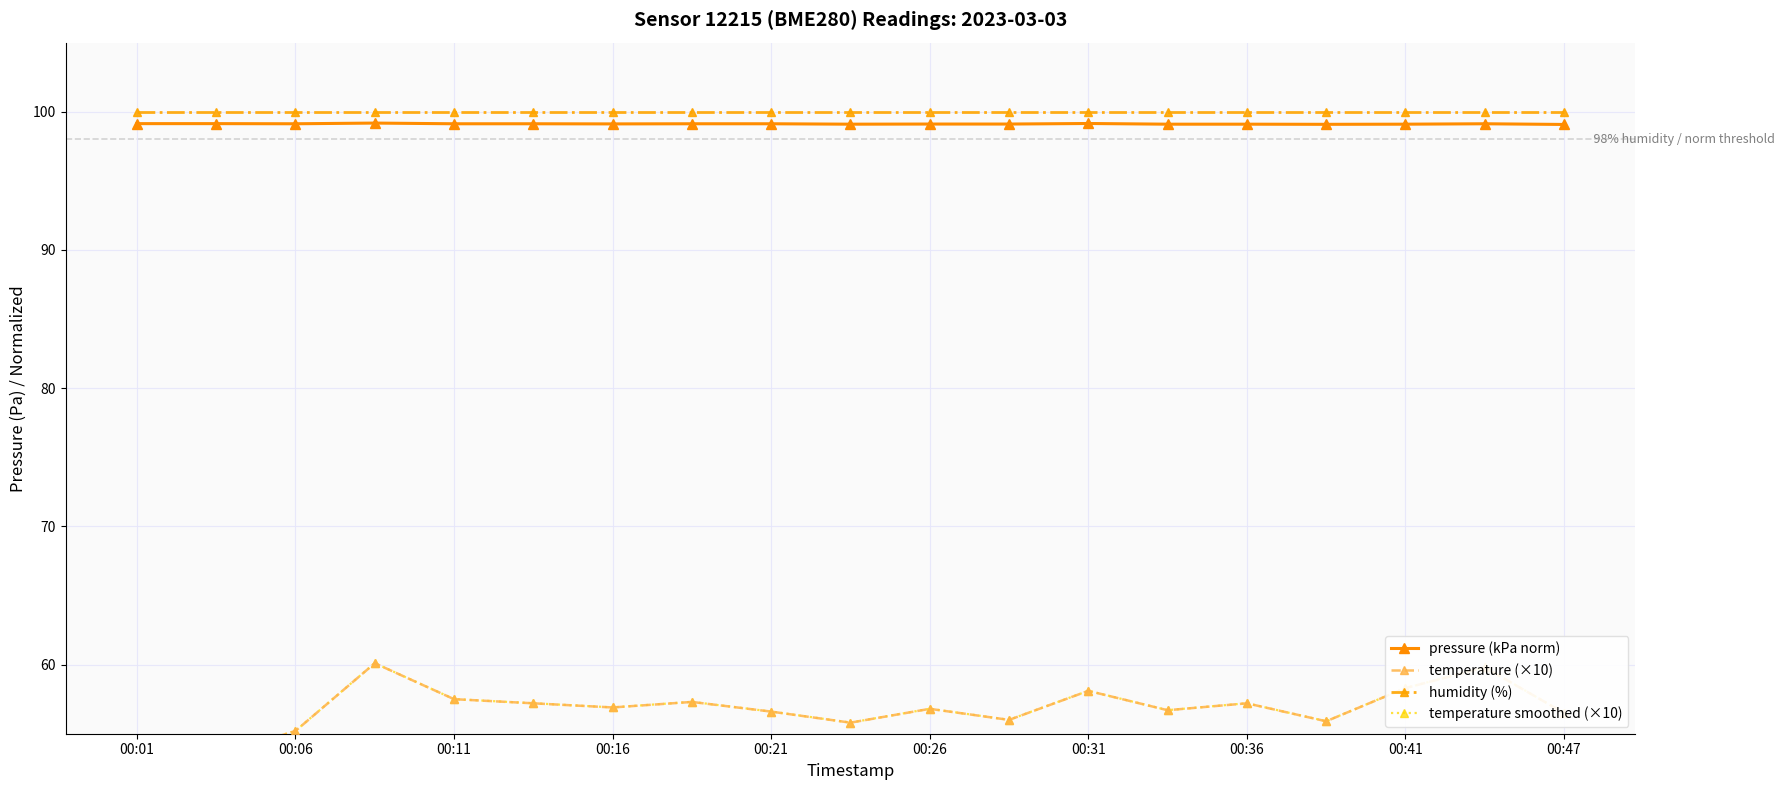

True or false: pressure (kPa norm) and humidity (%) cross at least once.

False